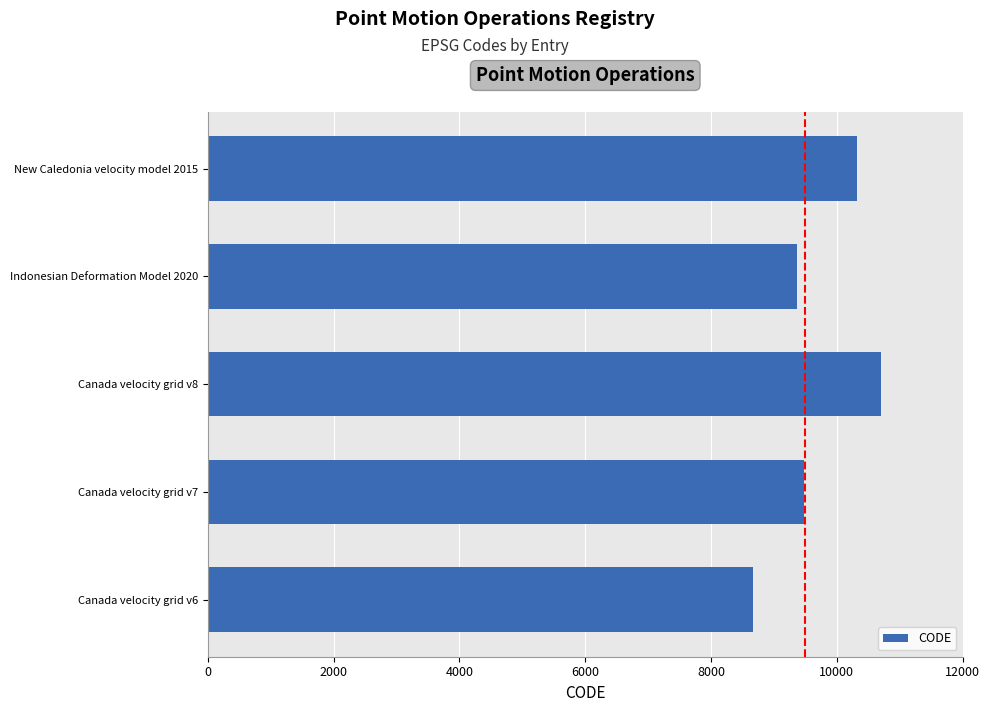

Approximately how many times larger is the value at Canada velocity grid v8 compared to Canada velocity grid v6?

1.2